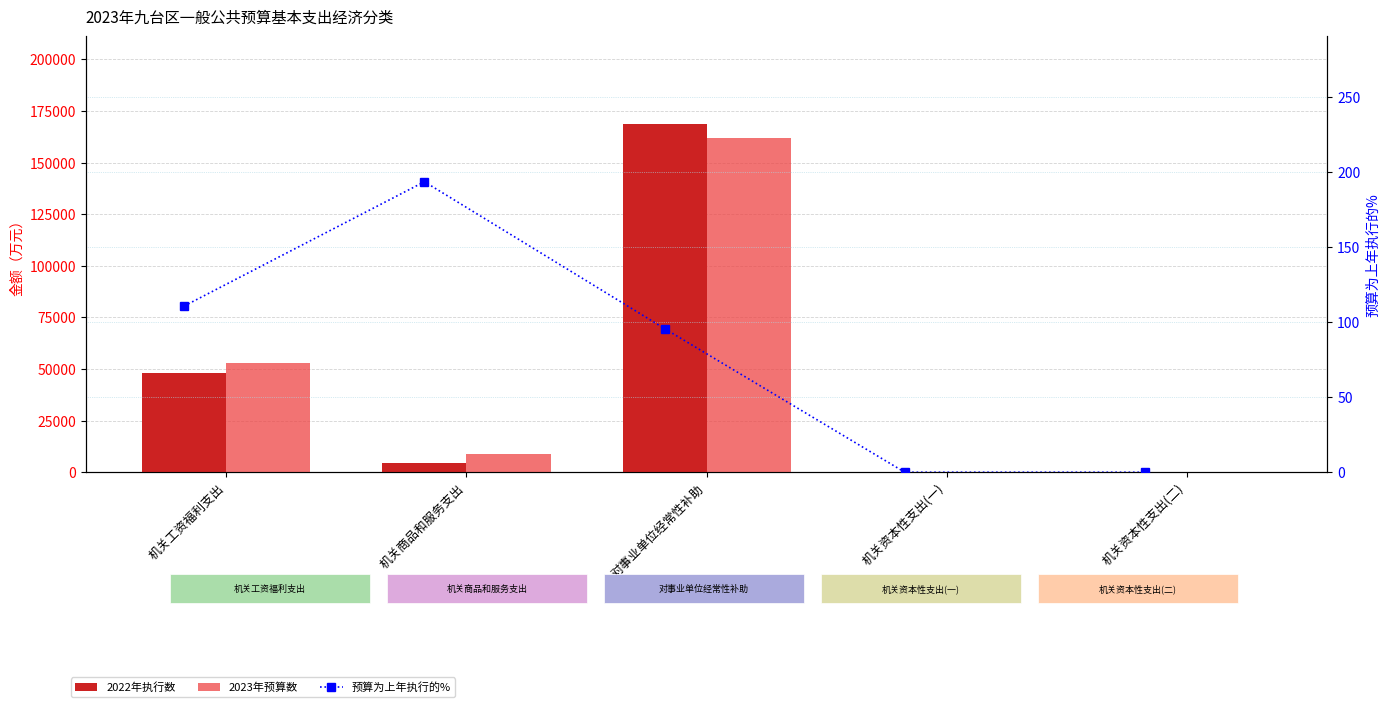

Between 对事业单位经常性补助 and 机关资本性支出(二), which series saw the biggest shift?

2022年执行数